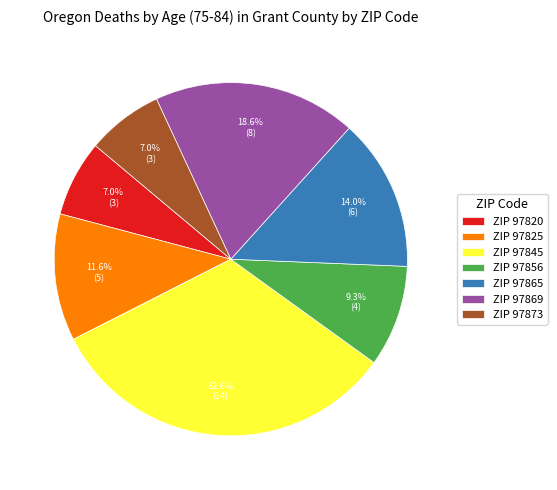

Which category has the biggest portion of the pie?

ZIP 97845